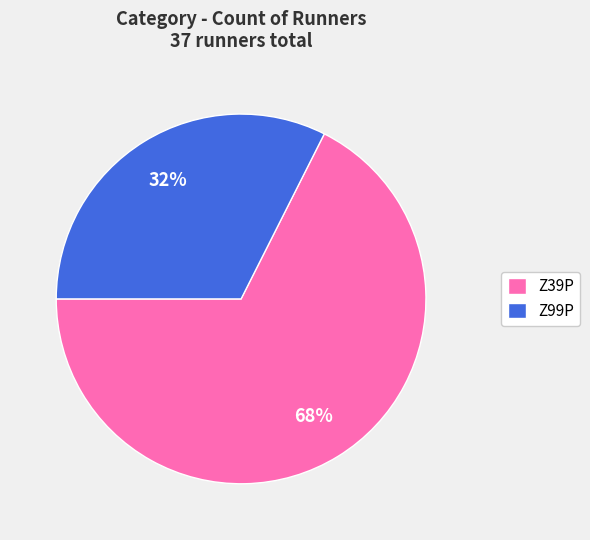

To the nearest percent, what portion does Z99P represent?

32%